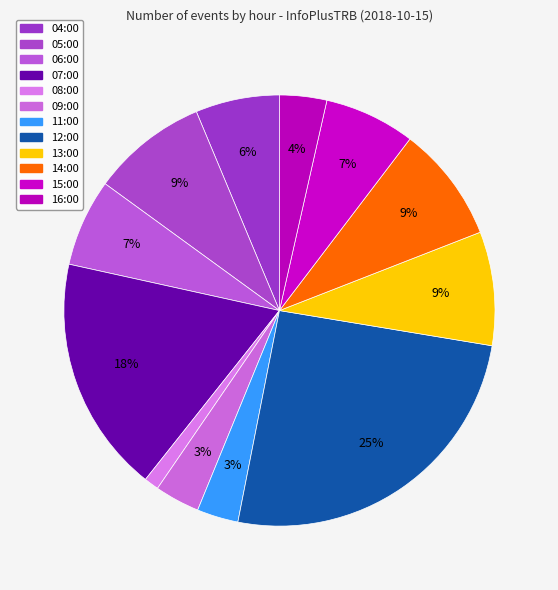

How many slices are in this pie chart?

12